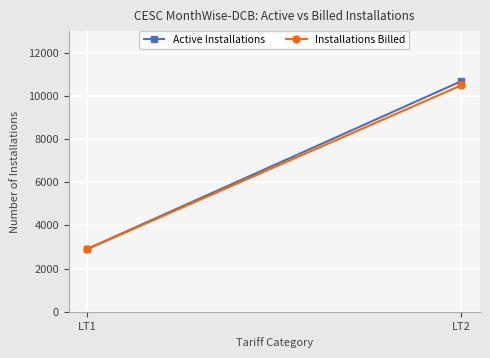

What is the value of the Active Installations point at the 2nd from the left?

10682